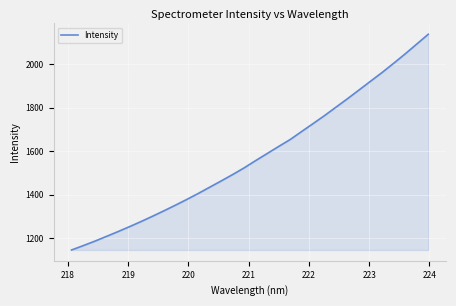

What is the smallest value displayed?

1146.6